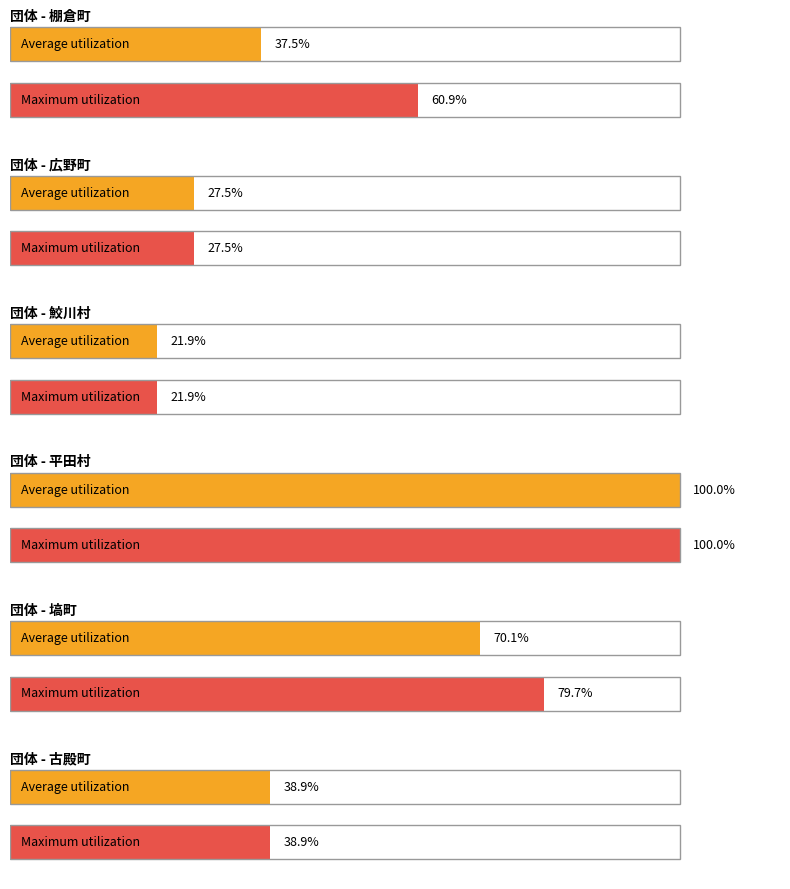

True or false: 地方公共団体金融機構 has a value of 19245 at 広野町.

False